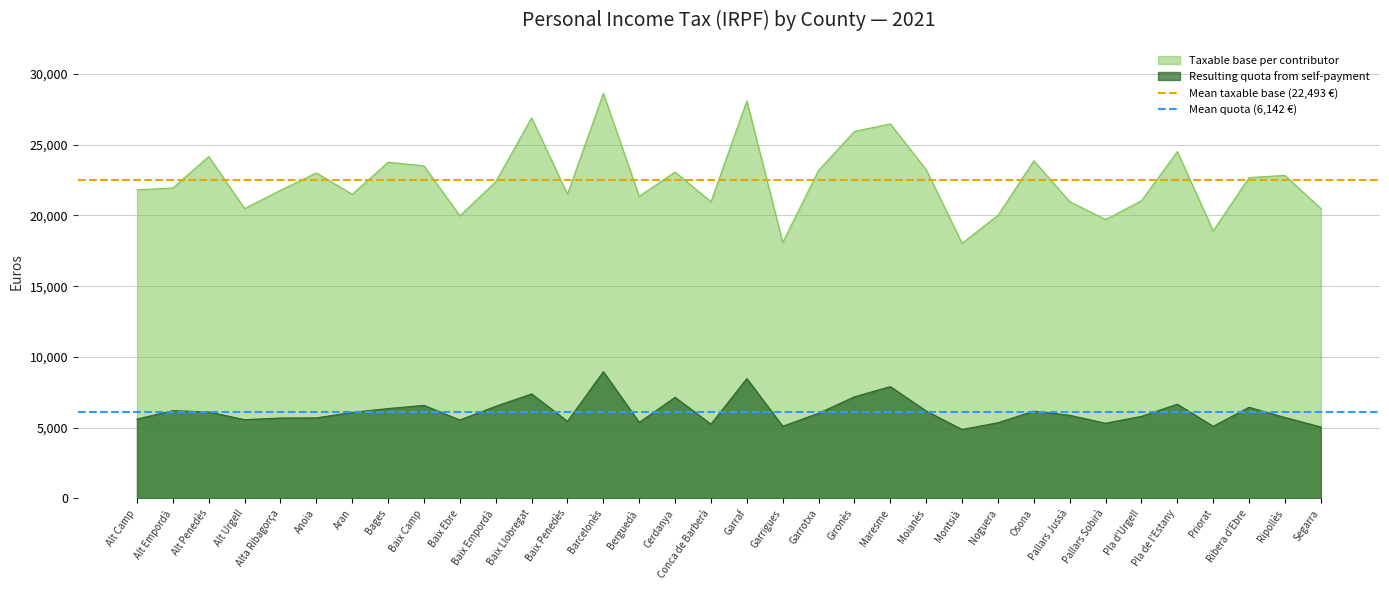

What is the label of the 1st point from the left?

Alt Camp